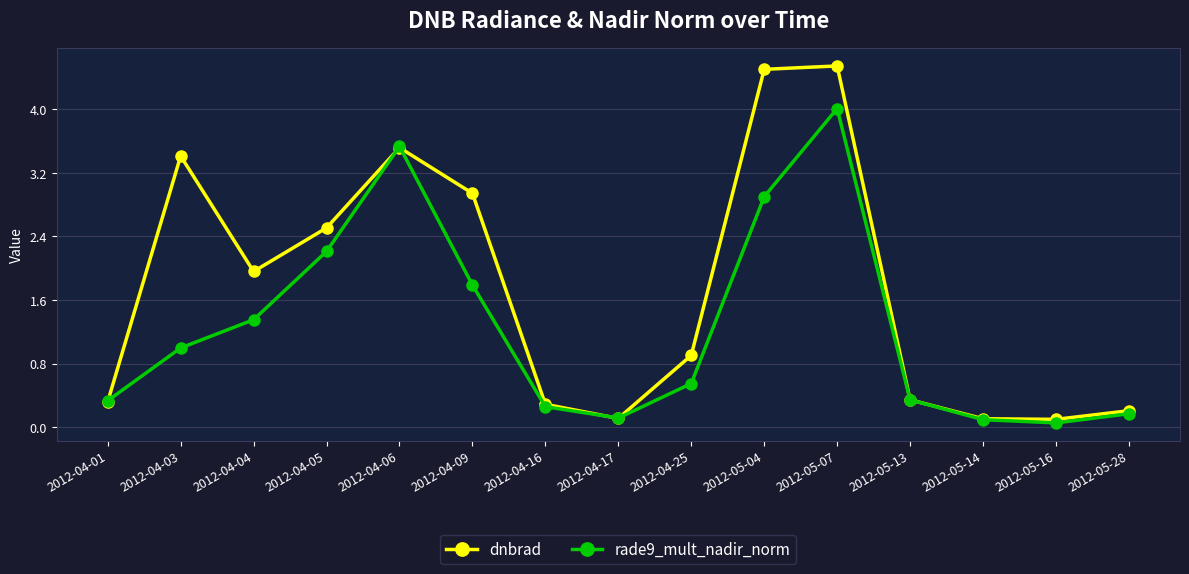

What is the spread (max minus min) of values at 2012-04-09?

1.2